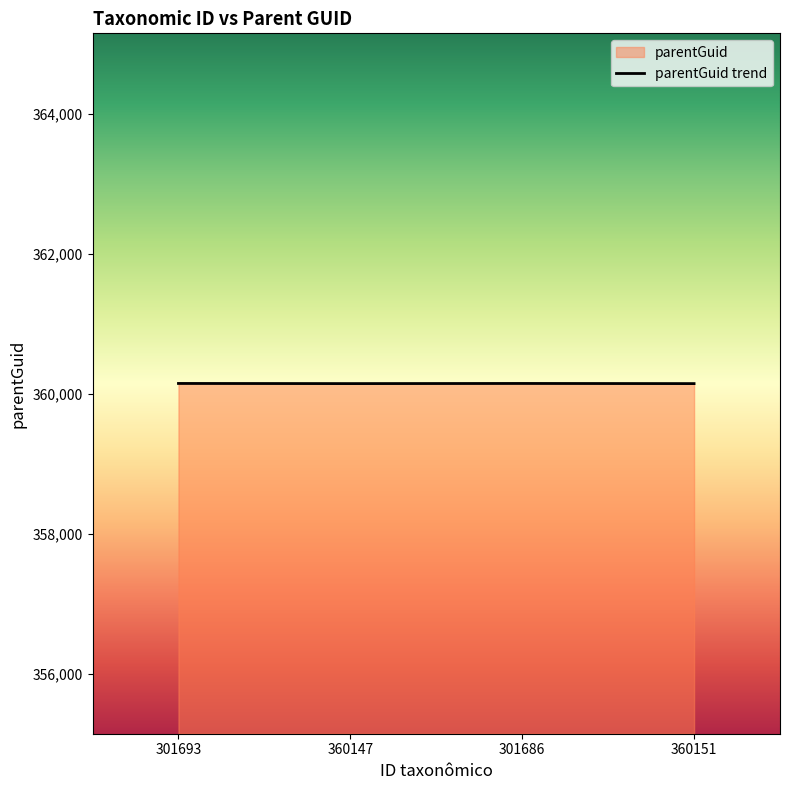

List the labels in order of value, largest first.

301693, 301686, 360147, 360151